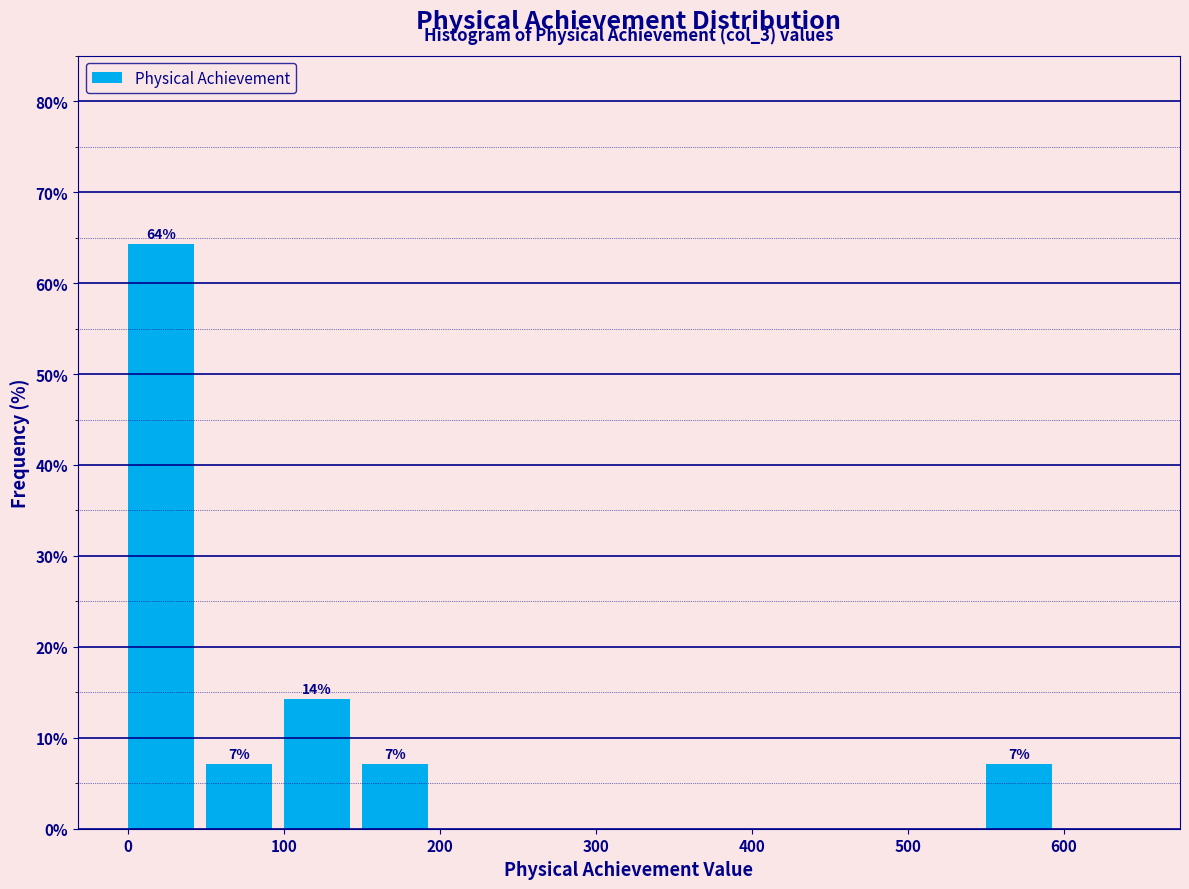

Over which range of the x-axis is the bar tallest?

0 to 50